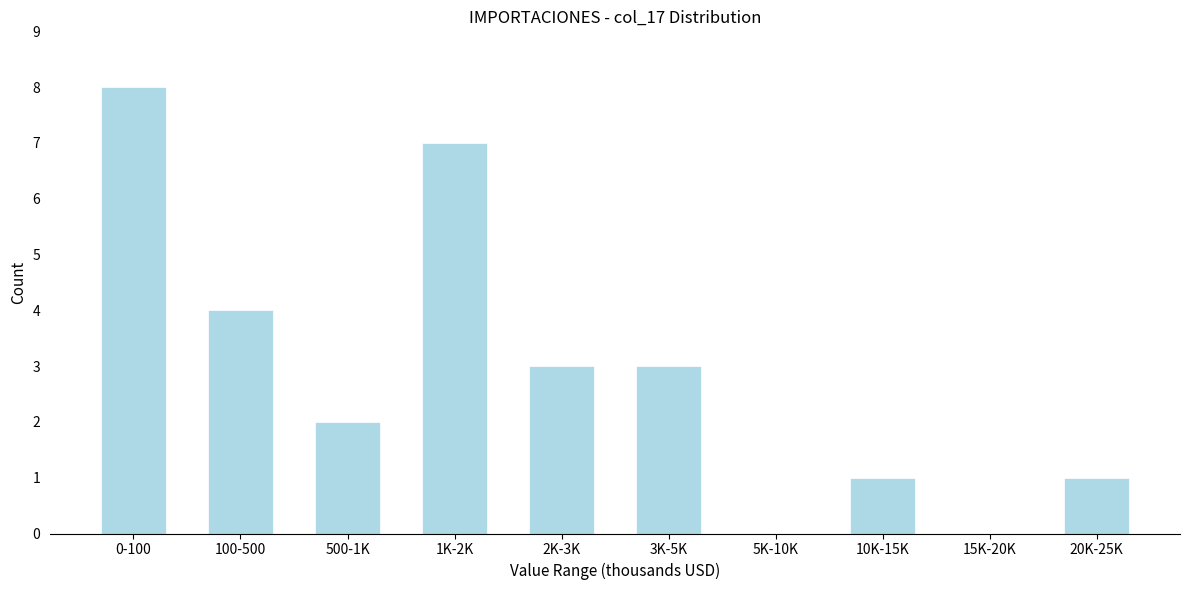

Reading right to left, transcribe all the data shown in this chart.

20K-25K=1	15K-20K=0	10K-15K=1	5K-10K=0	3K-5K=3	2K-3K=3	1K-2K=7	500-1K=2	100-500=4	0-100=8